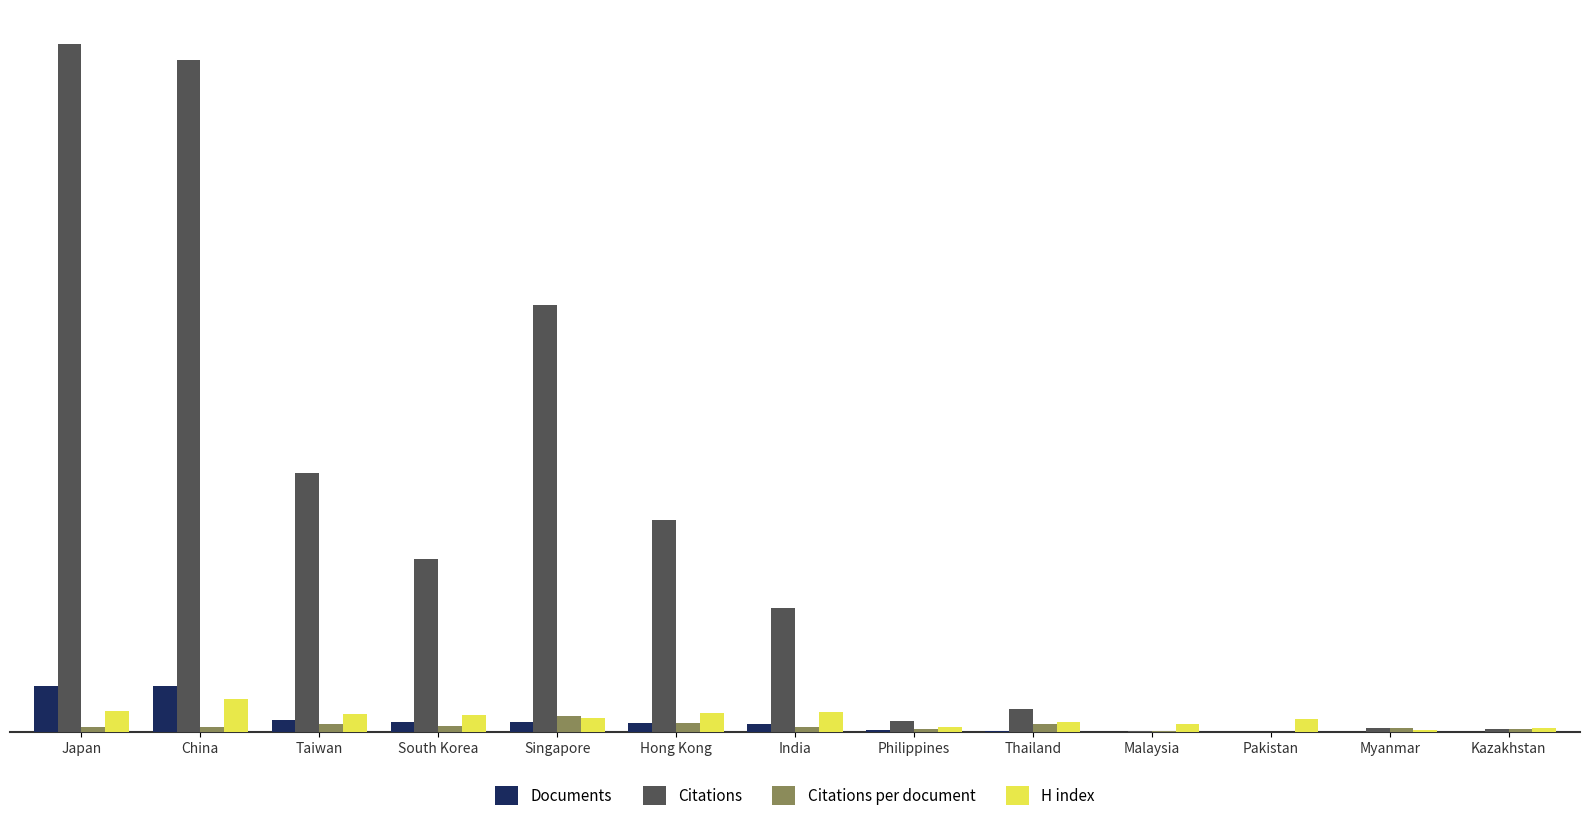

At which label does H index reach its peak?

China